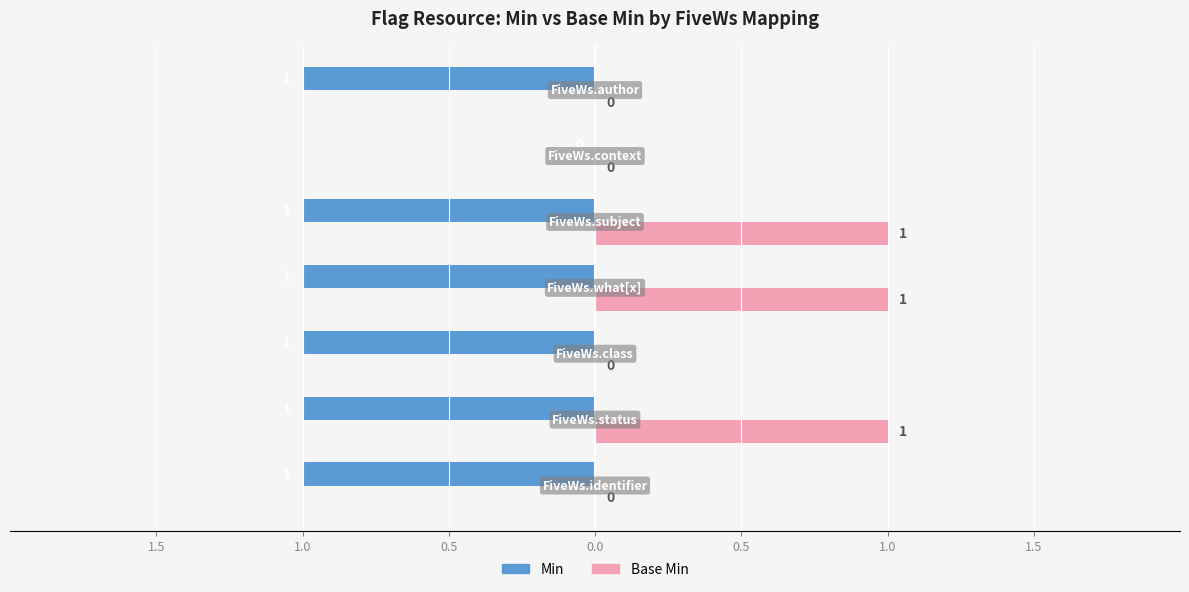

What are all the series names shown in the legend?

Min, Base Min